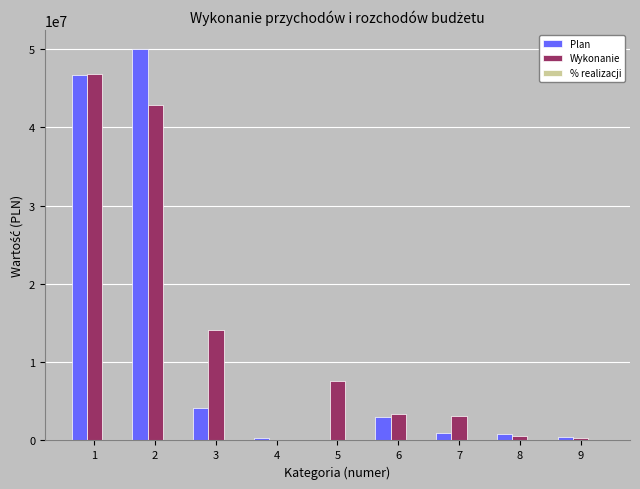

What is the maximum value for Plan?

49937285.3